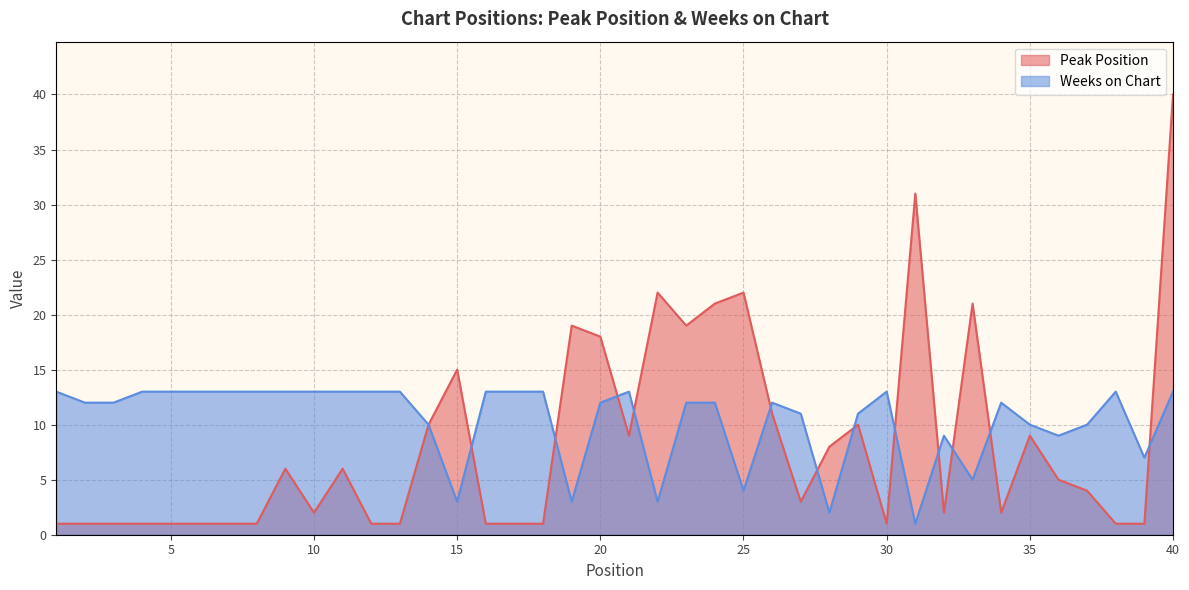

At which label does Weeks on Chart first exceed 12?

1